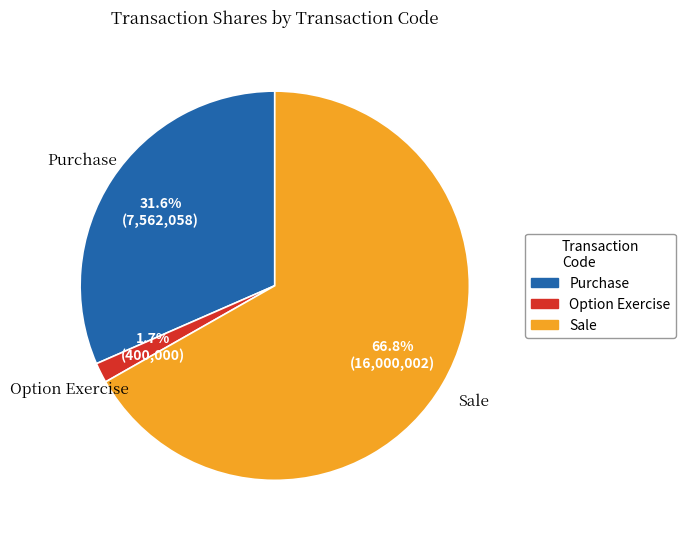

Rank the categories by value from lowest to highest.

Option Exercise, Purchase, Sale